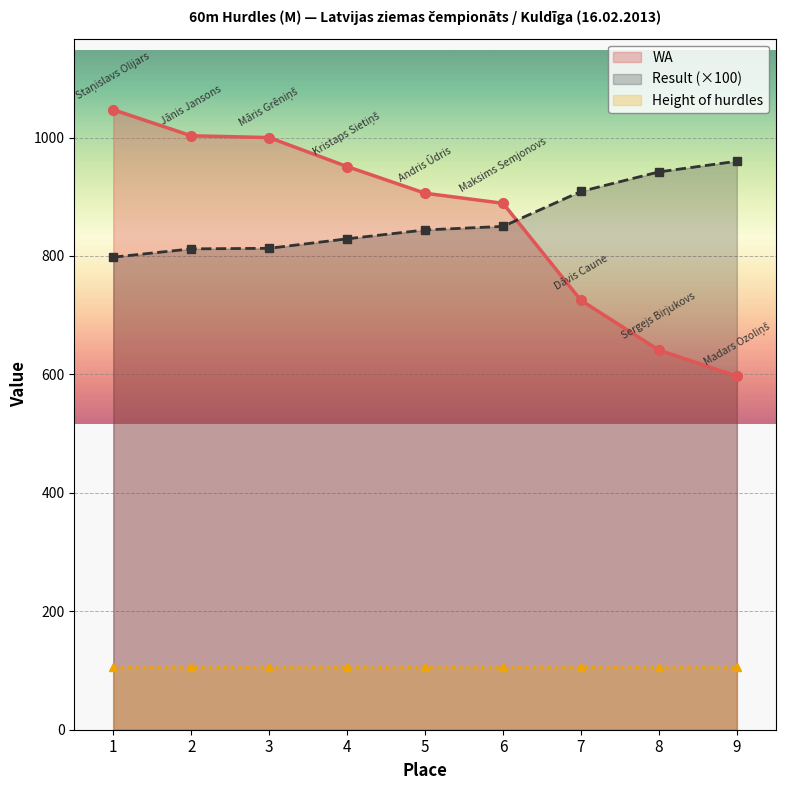

How many lines are shown in the chart?

3